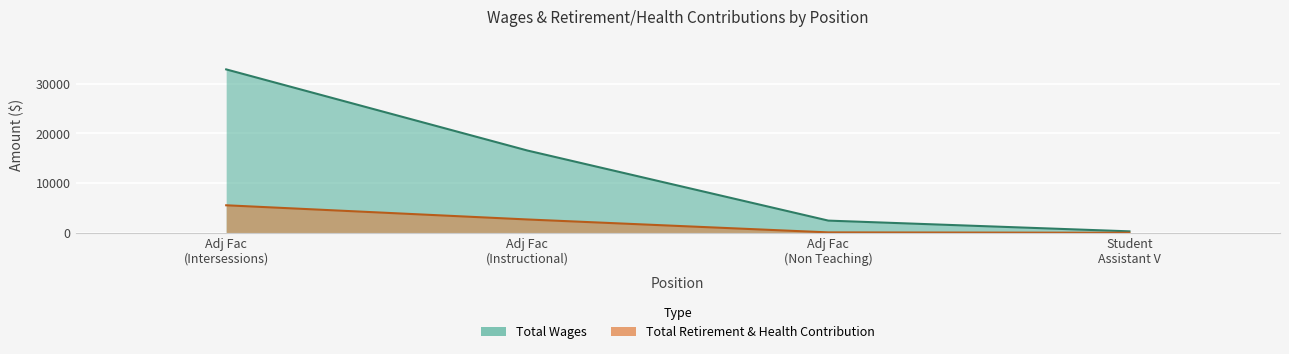

Which has a higher value, Adj Fac (Instructional) or Adj Fac (Intersessions)?

Adj Fac (Intersessions)